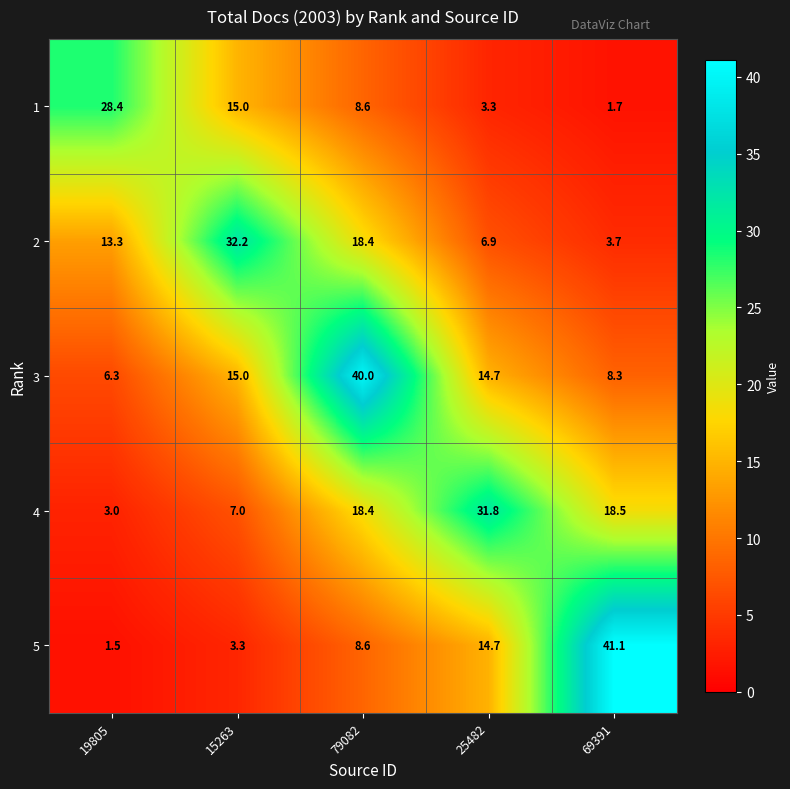

What is the spread (max minus min) of values at 15263?

28.9